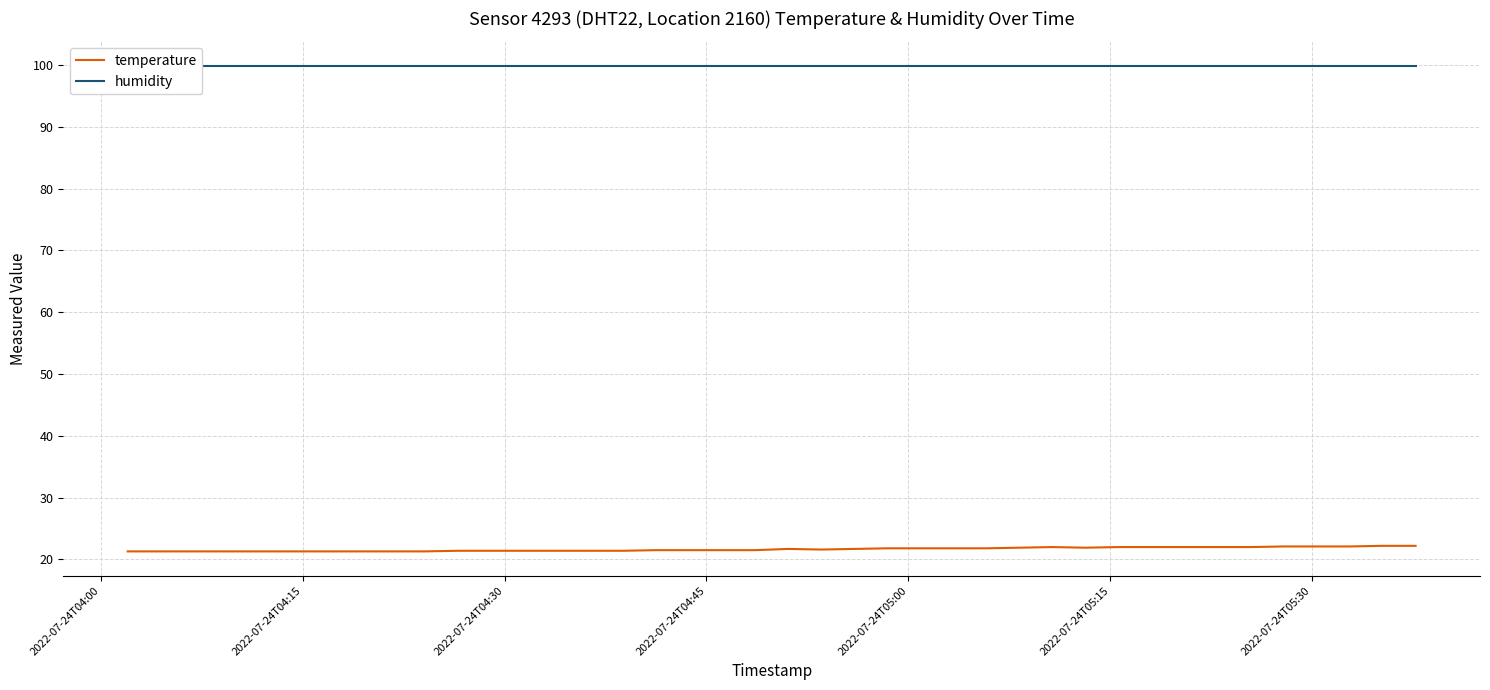

How many categories are shown in the chart?

40